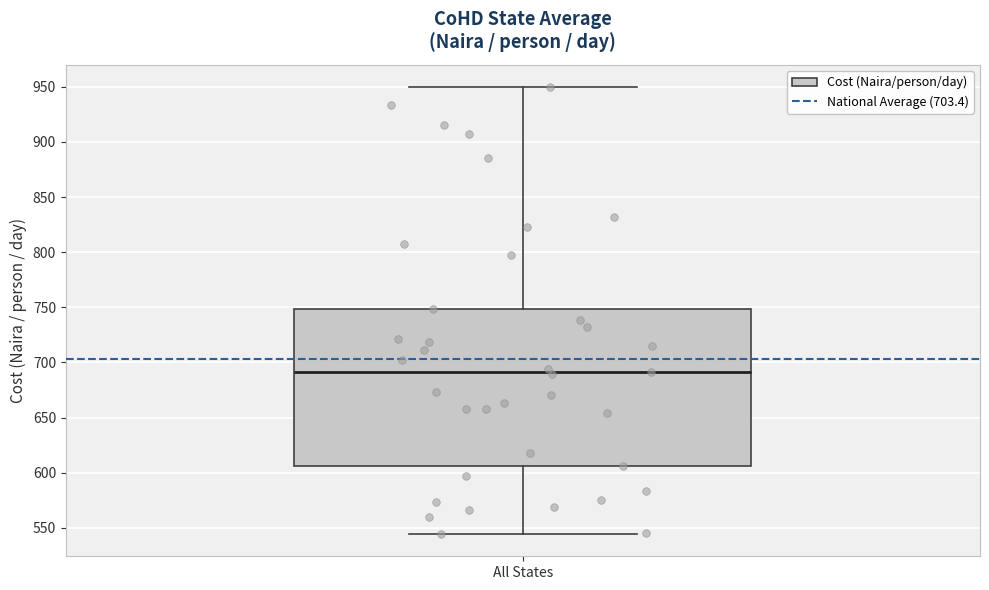

Where is the upper edge of the box for All States on the y-axis? The values are not printed on the chart, so give them approximately, as read against the axis.

750